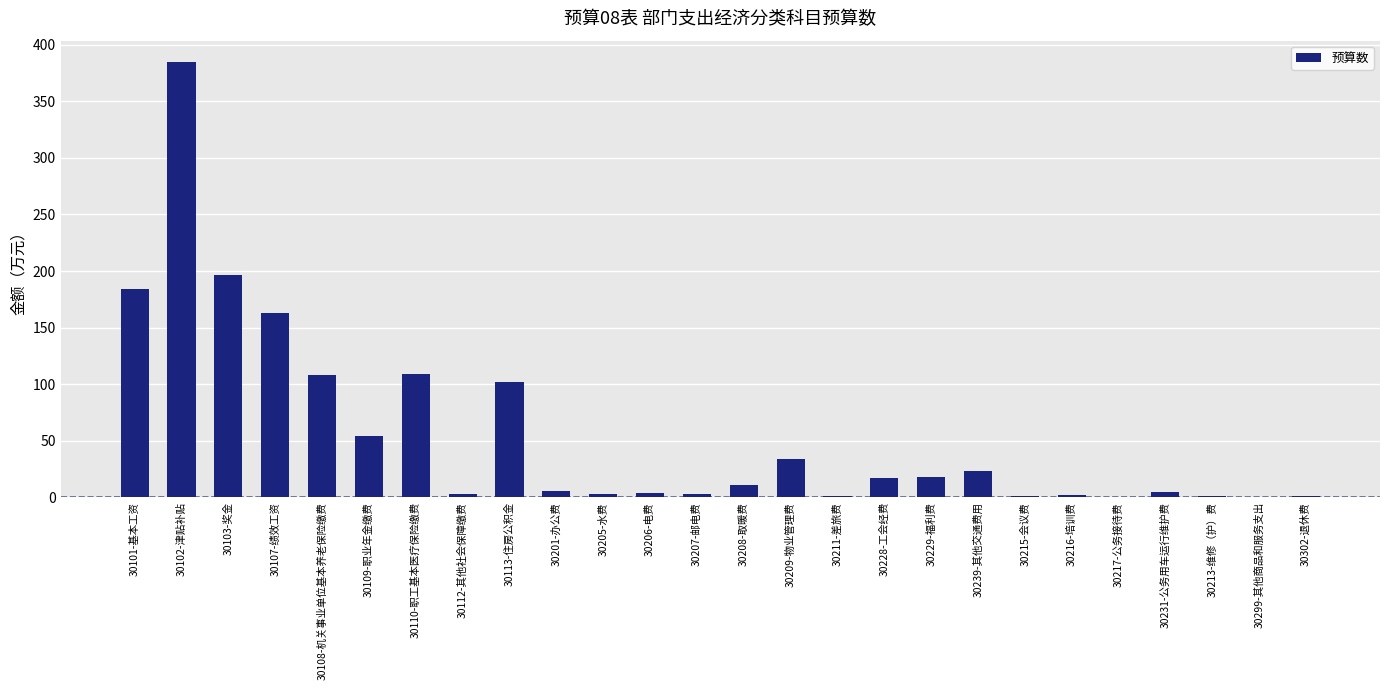

What is the greatest value displayed?

384.3